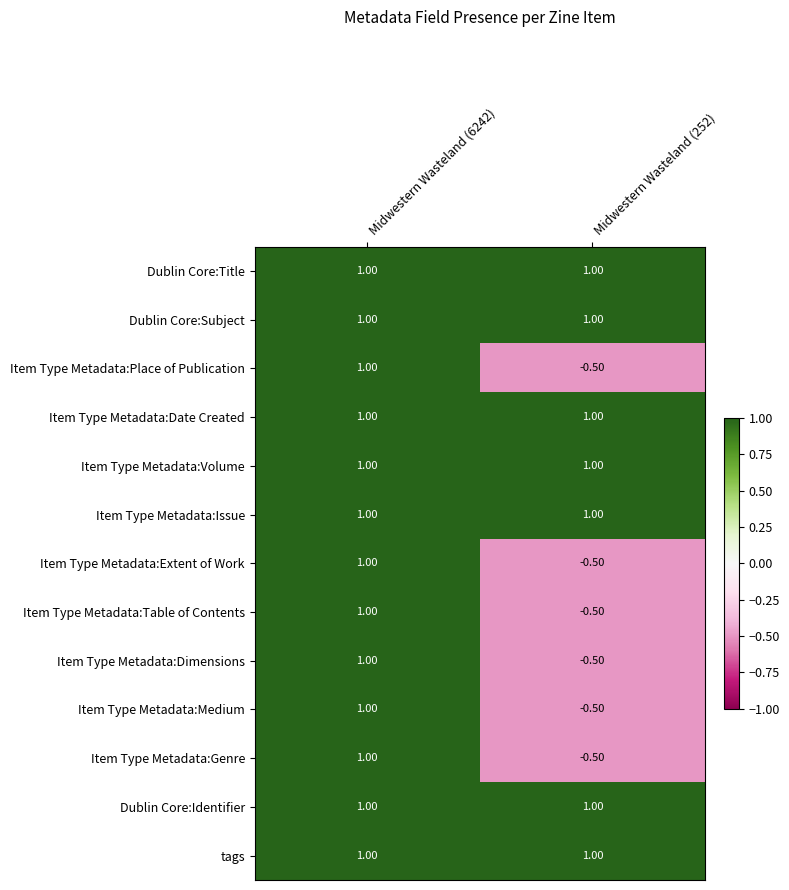

What is the spread (max minus min) of values at Midwestern Wasteland (252)?

1.5